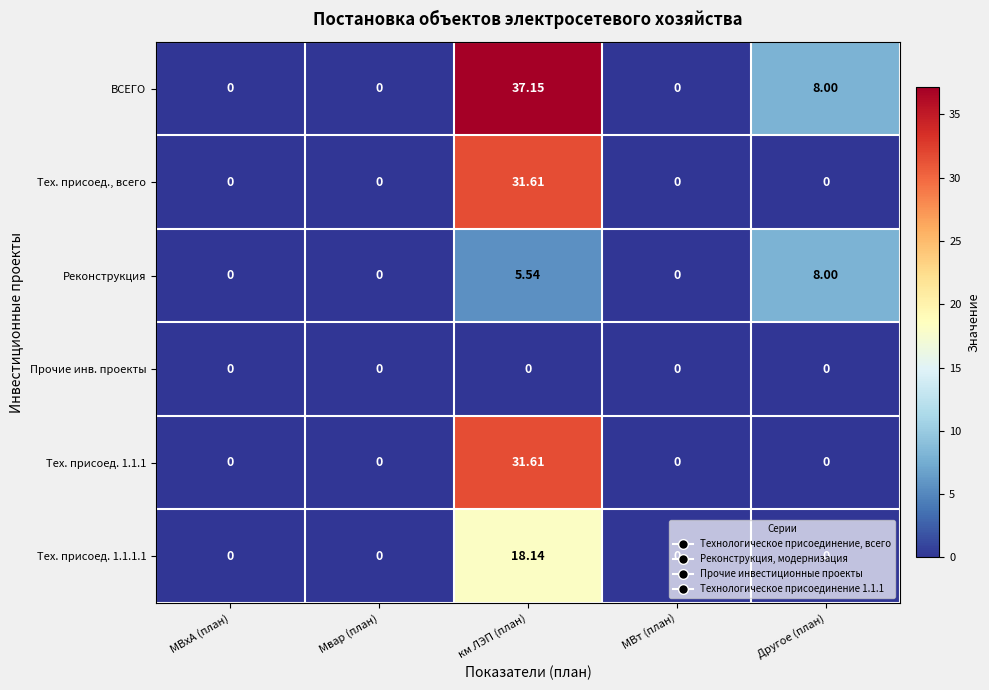

How many values in the Тех. присоед. 1.1.1 series exceed 0?

1